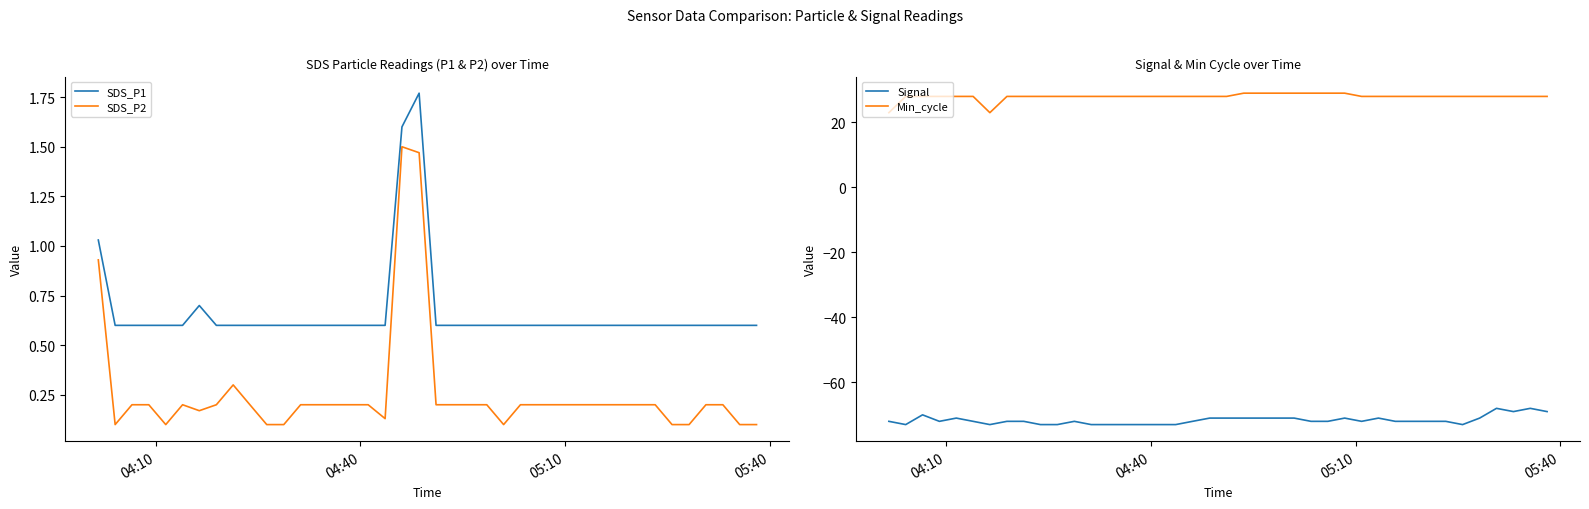

What is the minimum value shown in the chart?

-73.0